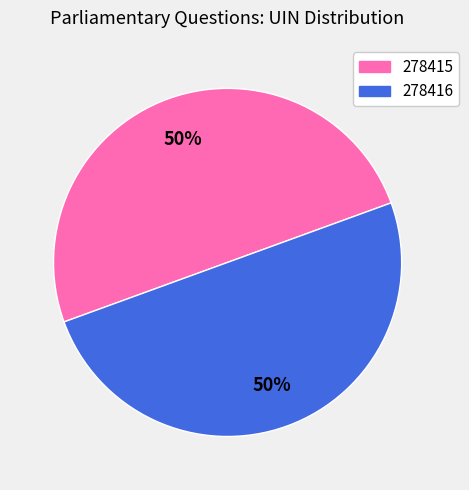

Count the number of slices in the pie.

2